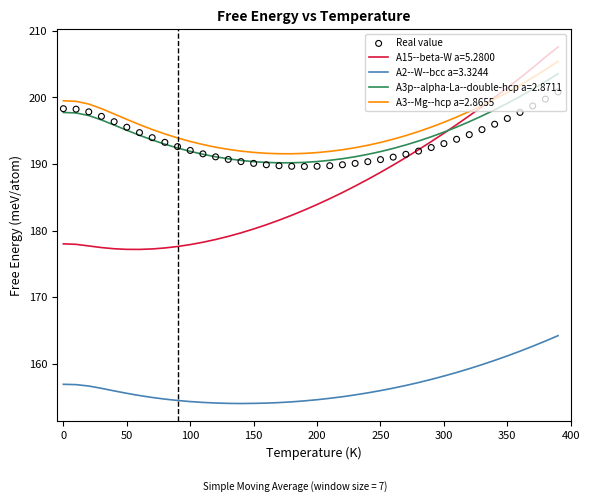

True or false: A3--Mg--hcp a=2.8655 and A3p--alpha-La--double-hcp a=2.8711 intersect in this chart.

False